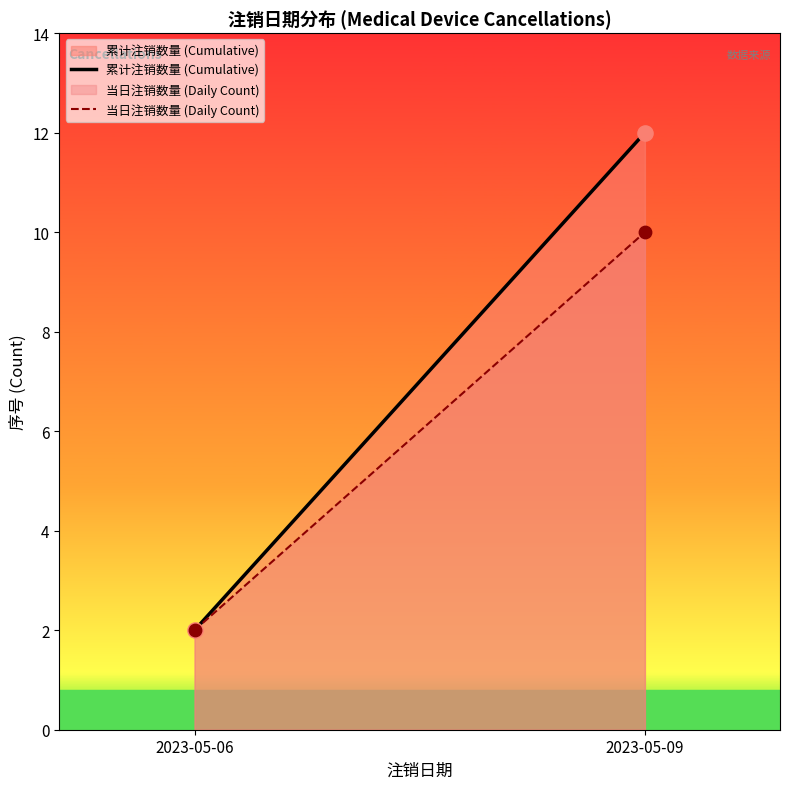

Which series reaches the maximum Y coordinate?

累计注销数量 (Cumulative)